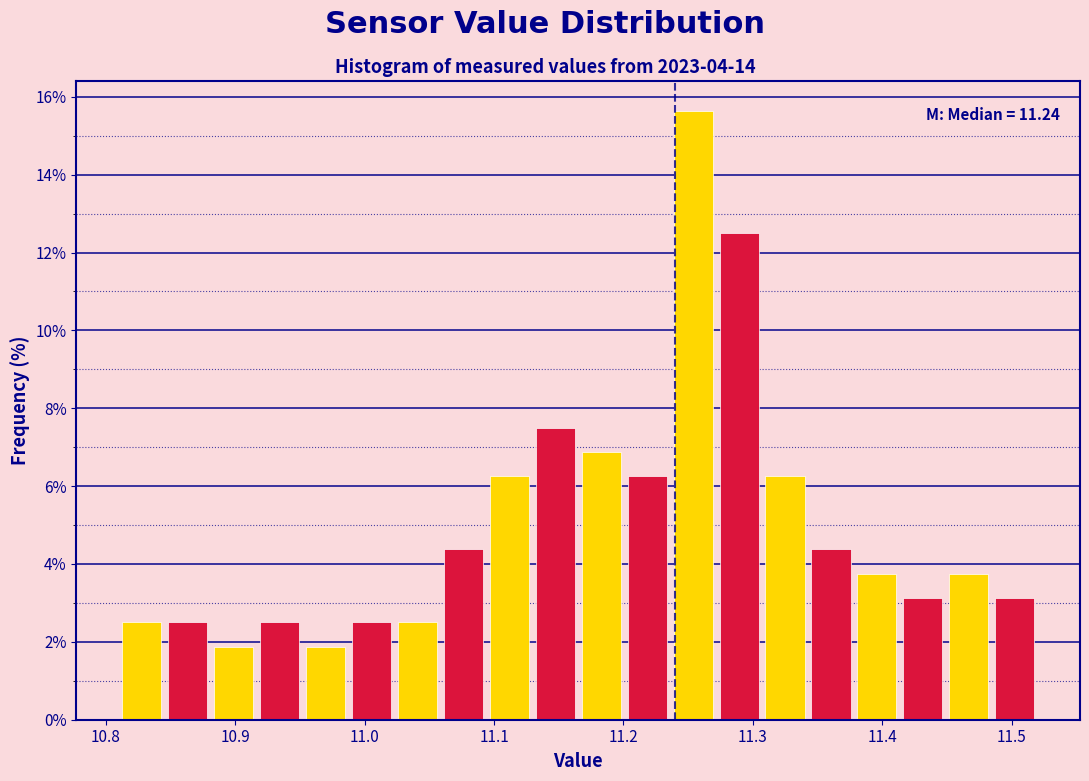

Read against the x-axis, roughly where is the centre of the tallest bar?

11.25